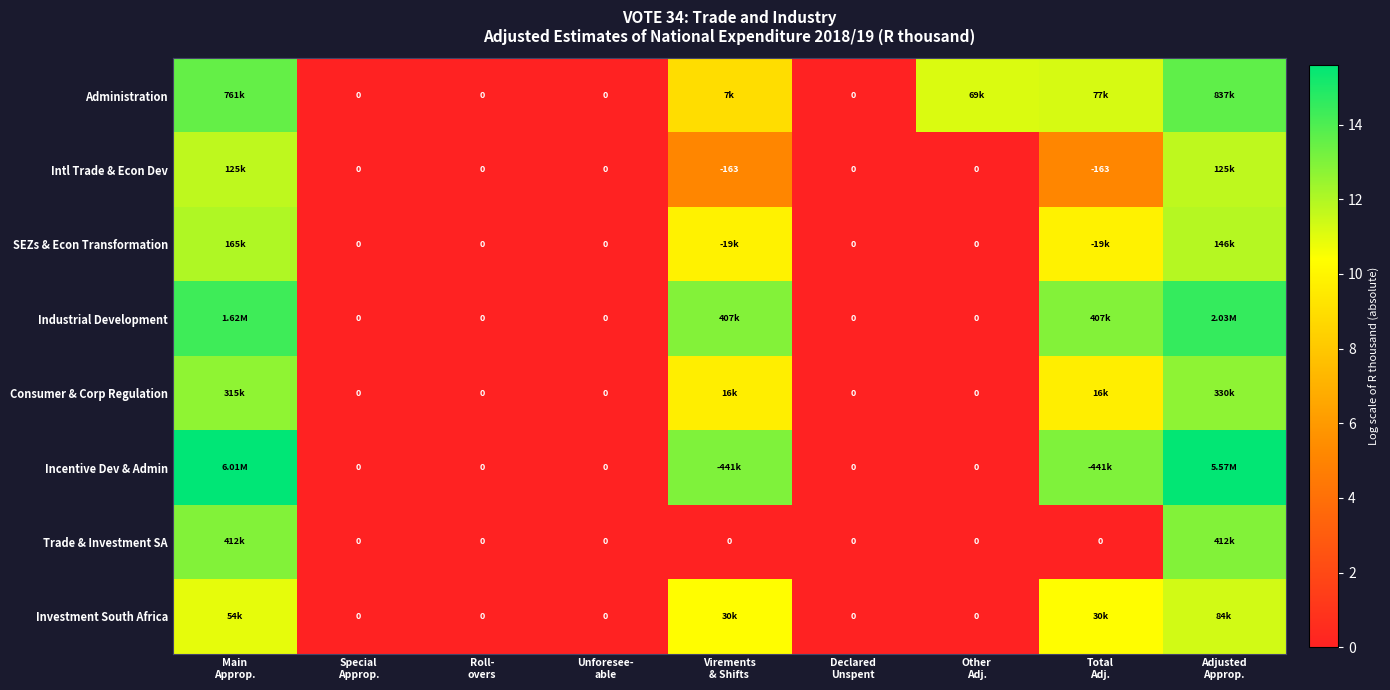

Count the number of data series in this chart.

8